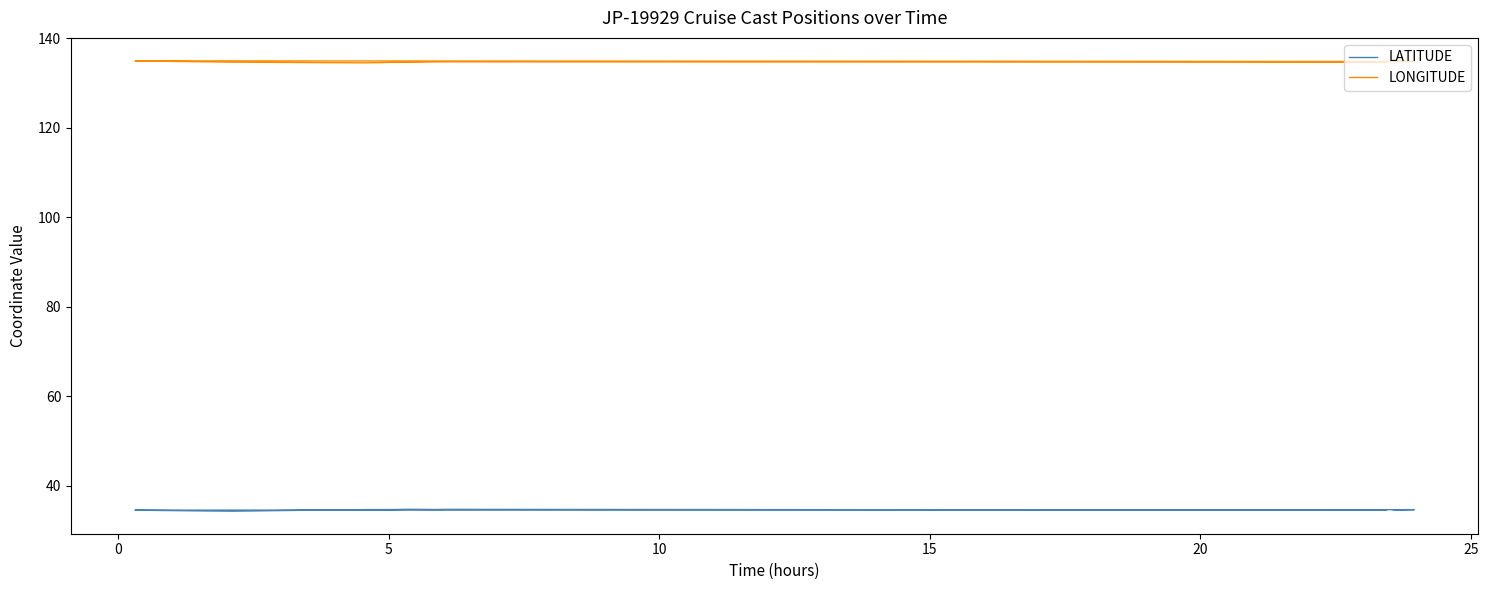

What is the average value of the LATITUDE series?

34.6